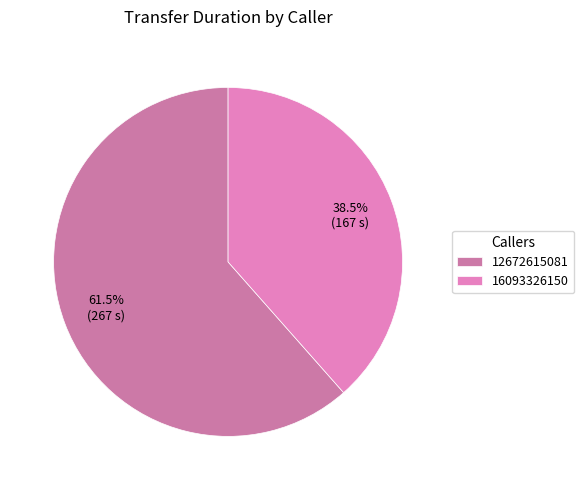

How many slices are in this pie chart?

2